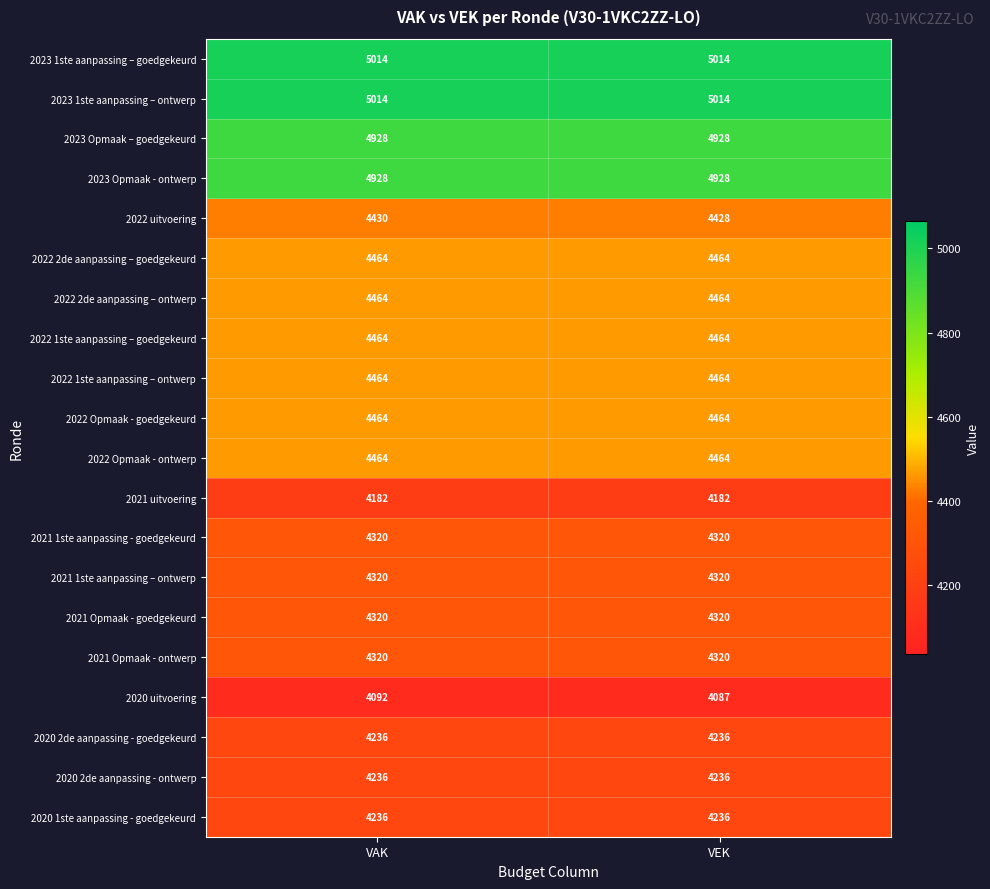

Which series has the largest range (max minus min)?

2020 uitvoering